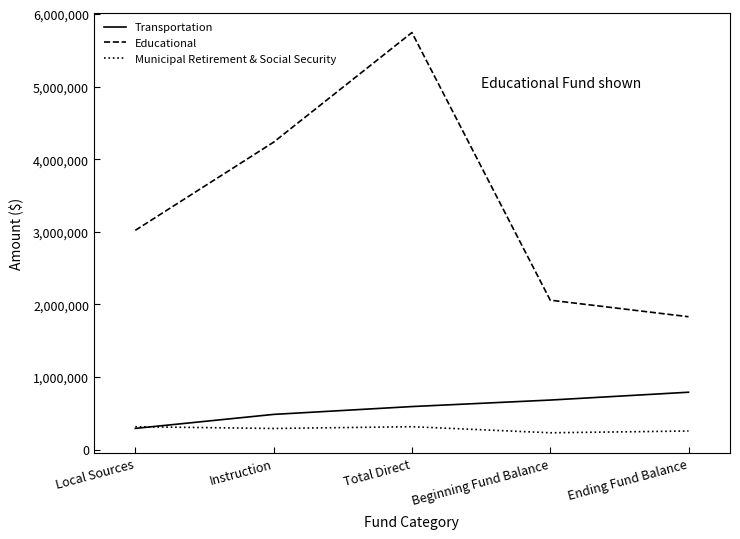

At which category does the chart reach its peak across all series?

Total Direct